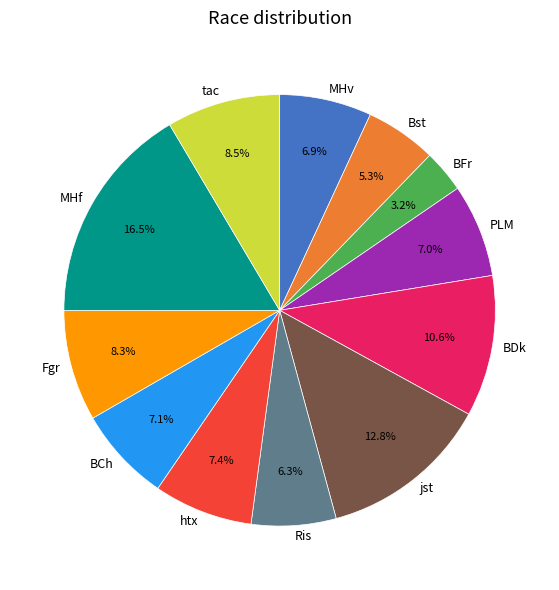

Combined, what portion of the pie is MHv and MHf?

23.4%